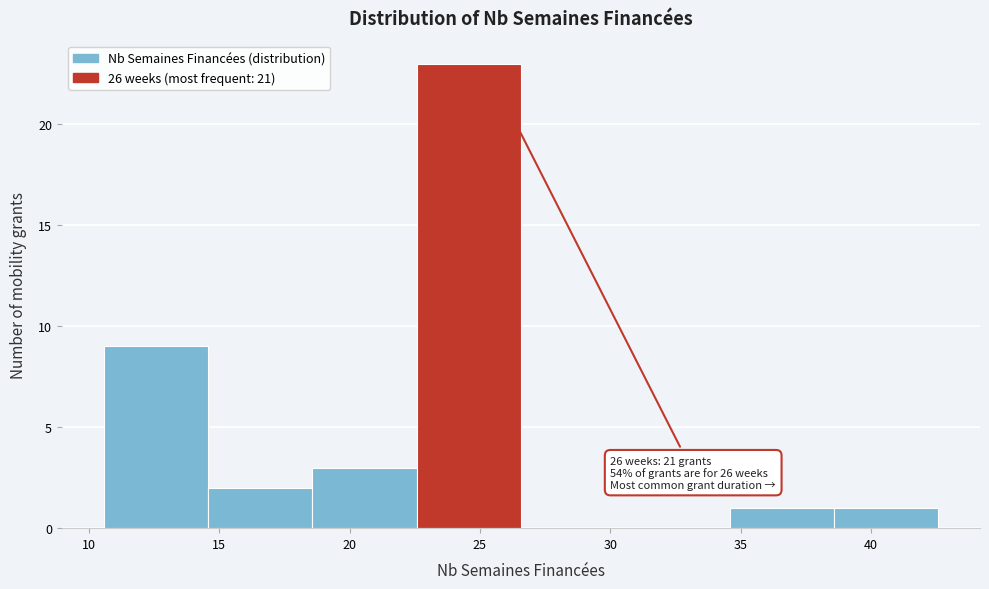

Which range on the x-axis has the tallest bar?

22.5 to 26.5